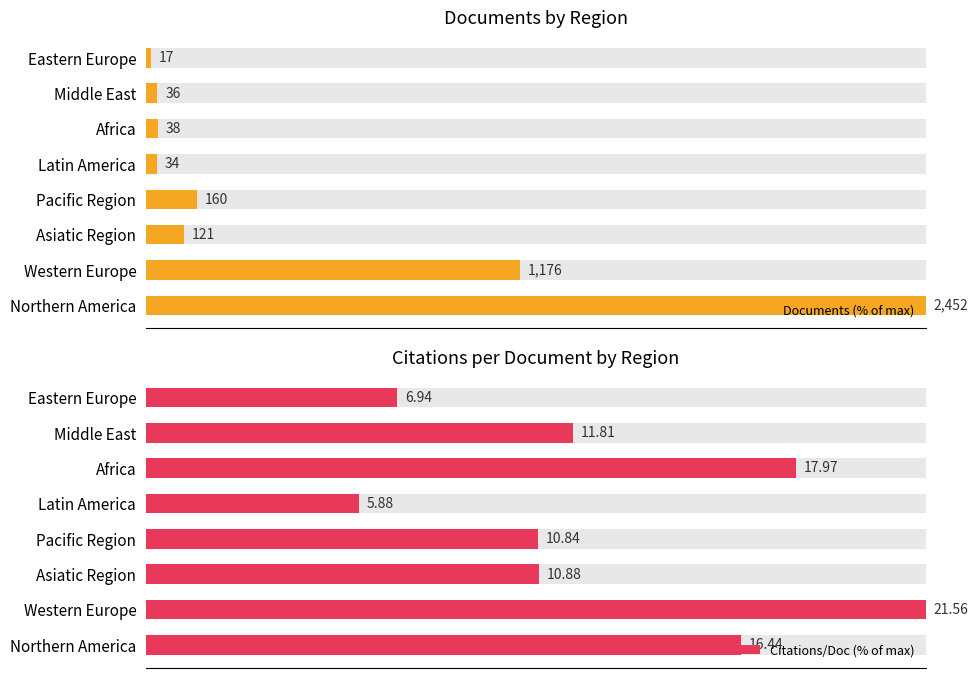

Which series has the widest spread of values?

Documents (% of max)